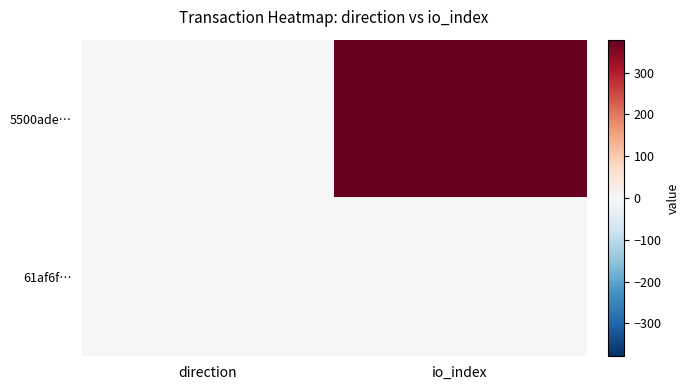

How many series are shown in this chart?

2